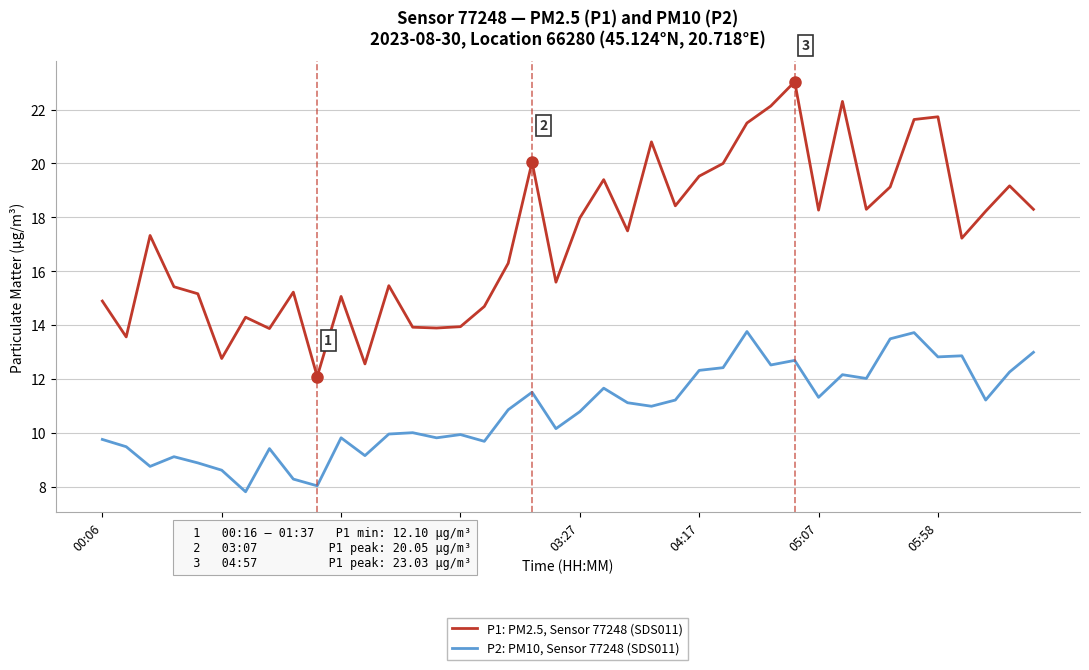

What is the greatest value displayed?

23.0